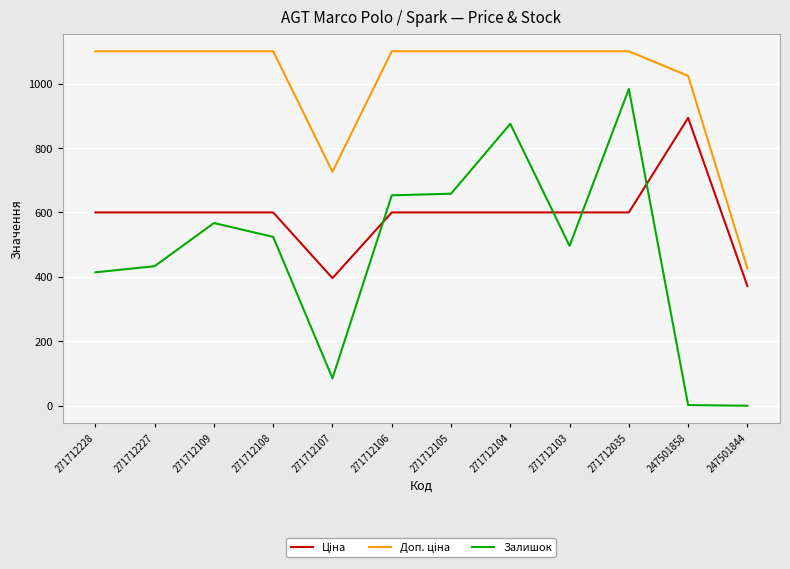

True or false: Залишок has a value of 524.0 at 271712108.

True